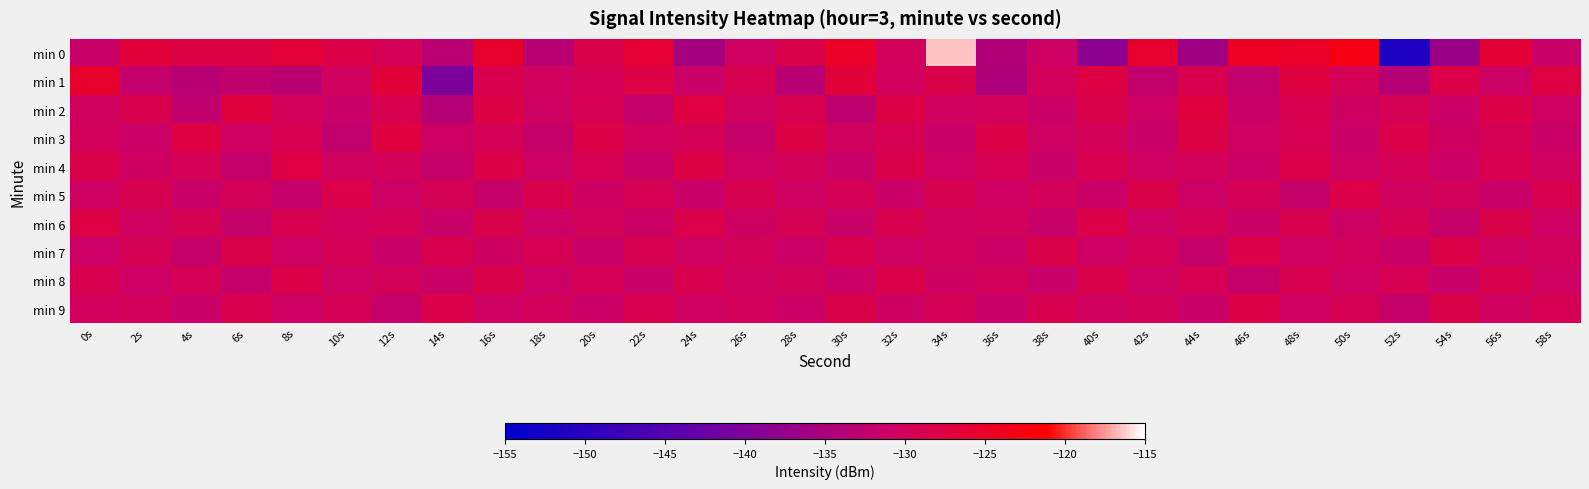

Reading left to right, transcribe all the data shown in this chart.

min 0: 0s=-131.3	2s=-126.8	4s=-127.8	6s=-127.7	8s=-126.3	10s=-128.0	12s=-129.4	14s=-133.1	16s=-125.4	18s=-133.2	20s=-128.3	22s=-125.8	24s=-135.5	26s=-130.4	28s=-128.4	30s=-124.9	32s=-129.8	34s=-116.4	36s=-134.1	38s=-130.9	40s=-138.4	42s=-125.8	44s=-136.2	46s=-124.7	48s=-125.1	50s=-122.9	52s=-151.5	54s=-136.9	56s=-126.2	58s=-131.4
min 1: 0s=-125.4	2s=-131.7	4s=-133.3	6s=-132.1	8s=-133.1	10s=-130.2	12s=-126.7	14s=-140.4	16s=-128.5	18s=-130.2	20s=-129.5	22s=-127.8	24s=-131.2	26s=-128.9	28s=-133.4	30s=-126.7	32s=-130.1	34s=-128.3	36s=-134.5	38s=-129.8	40s=-127.6	42s=-132.1	44s=-128.7	46s=-131.9	48s=-127.3	50s=-129.5	52s=-133.7	54s=-128.1	56s=-130.8	58s=-127.4
min 2: 0s=-130.2	2s=-128.5	4s=-132.3	6s=-127.1	8s=-129.8	10s=-131.4	12s=-128.9	14s=-133.6	16s=-127.7	18s=-130.5	20s=-129.1	22s=-131.8	24s=-127.5	26s=-130.2	28s=-128.8	30s=-132.6	32s=-127.9	34s=-130.3	36s=-129.7	38s=-131.1	40s=-128.4	42s=-130.9	44s=-127.2	46s=-131.5	48s=-128.6	50s=-130.7	52s=-129.3	54s=-131.2	56s=-128.1	58s=-130.6
min 3: 0s=-129.8	2s=-131.2	4s=-127.6	6s=-130.4	8s=-128.7	10s=-132.1	12s=-127.3	14s=-130.8	16s=-129.4	18s=-131.6	20s=-127.9	22s=-130.1	24s=-129.5	26s=-131.7	28s=-127.8	30s=-130.3	32s=-129.2	34s=-131.4	36s=-128.0	38s=-130.5	40s=-129.6	42s=-131.3	44s=-127.7	46s=-130.6	48s=-129.1	50s=-131.5	52s=-128.2	54s=-130.7	56s=-129.3	58s=-131.1
min 4: 0s=-128.3	2s=-130.7	4s=-129.5	6s=-131.9	8s=-127.4	10s=-130.2	12s=-129.8	14s=-131.6	16s=-128.1	18s=-130.9	20s=-129.2	22s=-131.4	24s=-127.7	26s=-130.5	28s=-129.6	30s=-131.3	32s=-128.4	34s=-130.8	36s=-129.1	38s=-131.5	40s=-128.6	42s=-130.4	44s=-129.7	46s=-131.2	48s=-128.2	50s=-130.6	52s=-129.4	54s=-131.1	56s=-128.7	58s=-130.3
min 5: 0s=-130.5	2s=-128.8	4s=-131.3	6s=-129.6	8s=-131.8	10s=-128.2	12s=-130.9	14s=-129.3	16s=-131.6	18s=-128.5	20s=-130.7	22s=-129.1	24s=-131.4	26s=-128.8	28s=-130.6	30s=-129.4	32s=-131.1	34s=-128.9	36s=-130.4	38s=-129.7	40s=-131.2	42s=-128.3	44s=-130.8	46s=-129.5	48s=-131.7	50s=-128.1	52s=-130.3	54s=-129.8	56s=-131.5	58s=-128.6
min 6: 0s=-127.9	2s=-130.4	4s=-129.2	6s=-131.6	8s=-128.7	10s=-130.1	12s=-129.5	14s=-131.3	16s=-128.4	18s=-130.8	20s=-129.6	22s=-131.1	24s=-128.2	26s=-130.7	28s=-129.3	30s=-131.5	32s=-128.8	34s=-130.2	36s=-129.7	38s=-131.4	40s=-128.1	42s=-130.6	44s=-129.4	46s=-131.2	48s=-128.5	50s=-130.9	52s=-129.1	54s=-131.7	56s=-128.3	58s=-130.5
min 7: 0s=-131.0	2s=-129.3	4s=-131.7	6s=-128.4	8s=-130.9	10s=-129.5	12s=-131.3	14s=-128.6	16s=-130.7	18s=-129.2	20s=-131.5	22s=-128.9	24s=-130.4	26s=-129.6	28s=-131.2	30s=-128.7	32s=-130.5	34s=-129.8	36s=-131.1	38s=-128.3	40s=-130.8	42s=-129.4	44s=-131.6	46s=-128.2	48s=-130.6	50s=-129.9	52s=-131.4	54s=-128.1	56s=-130.3	58s=-129.7
min 8: 0s=-128.6	2s=-130.9	4s=-129.4	6s=-131.8	8s=-128.1	10s=-130.6	12s=-129.7	14s=-131.2	16s=-128.4	18s=-130.8	20s=-129.5	22s=-131.4	24s=-128.7	26s=-130.3	28s=-129.6	30s=-131.1	32s=-128.2	34s=-130.7	36s=-129.8	38s=-131.5	40s=-128.3	42s=-130.5	44s=-129.2	46s=-131.7	48s=-128.8	50s=-130.4	52s=-129.1	54s=-131.3	56s=-128.5	58s=-130.6
min 9: 0s=-130.1	2s=-129.7	4s=-131.3	6s=-128.5	8s=-130.8	10s=-129.4	12s=-131.6	14s=-128.2	16s=-130.5	18s=-129.9	20s=-131.2	22s=-128.6	24s=-130.4	26s=-129.8	28s=-131.1	30s=-128.3	32s=-130.7	34s=-129.5	36s=-131.4	38s=-128.8	40s=-130.2	42s=-129.6	44s=-131.5	46s=-128.1	48s=-130.6	50s=-129.3	52s=-131.7	54s=-128.4	56s=-130.3	58s=-129.2